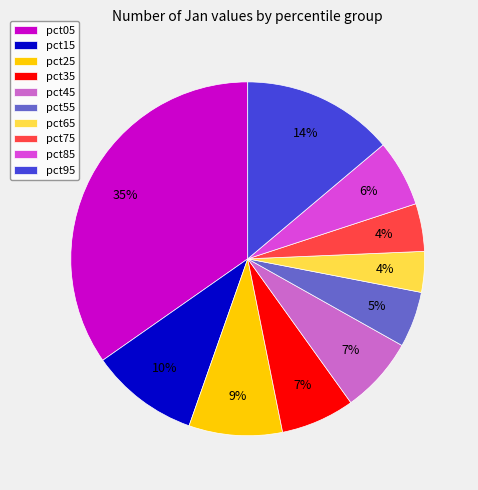

Which slice is the largest?

pct05